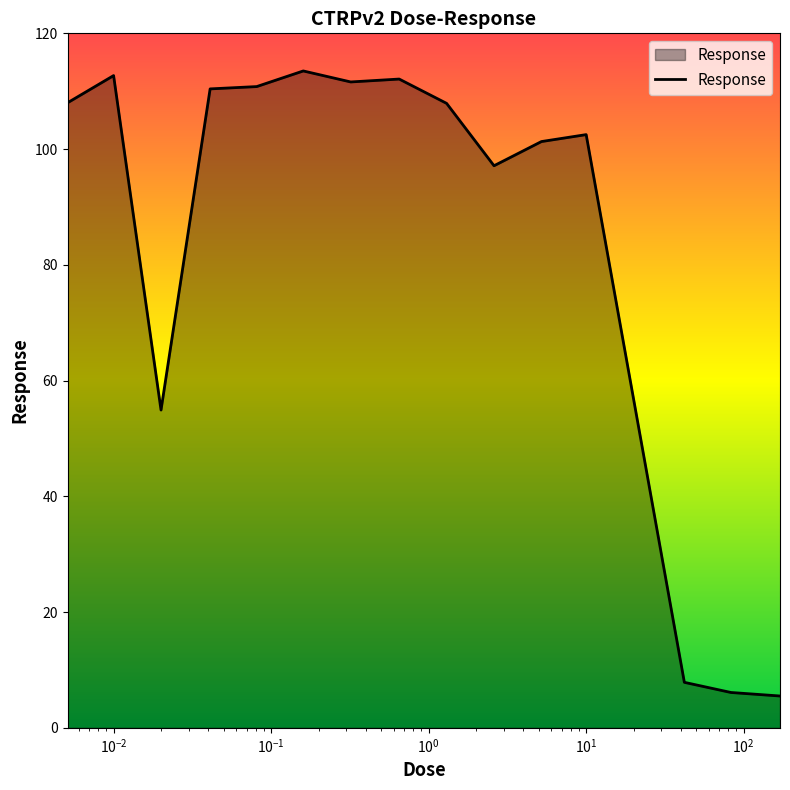

What is the difference between the maximum and minimum values?

108.0